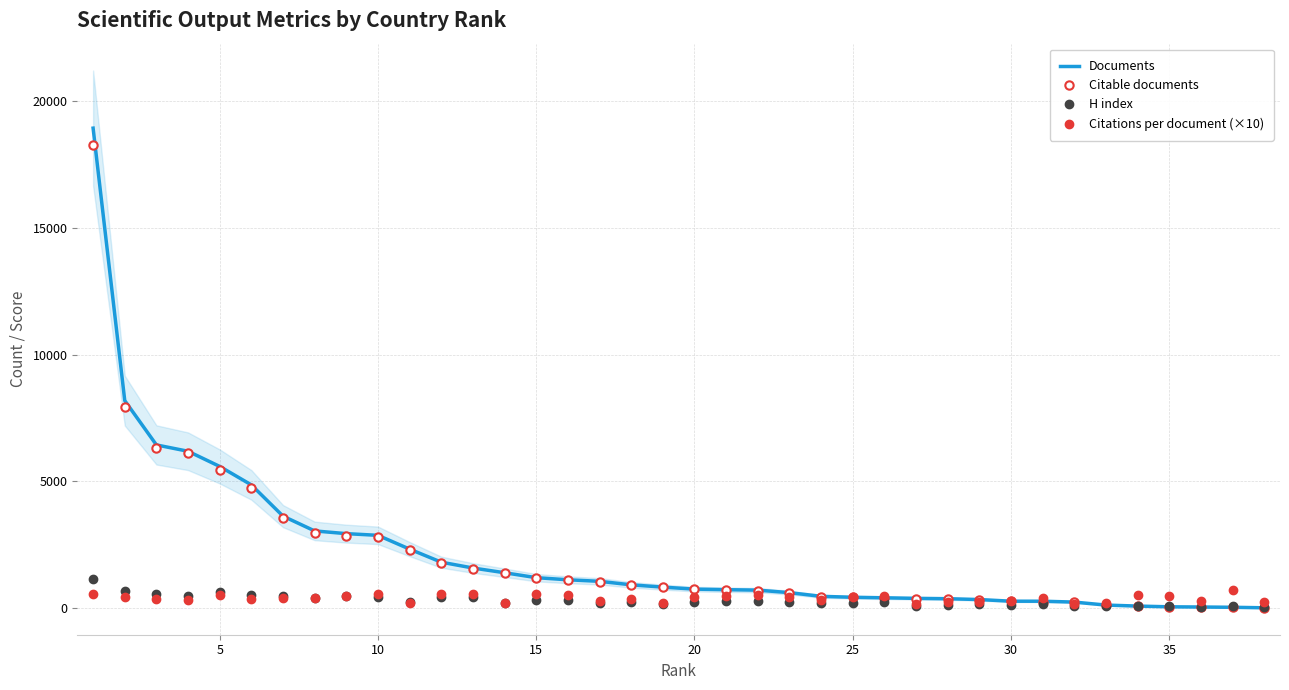

What is the spread (max minus min) of values at 10?

2427.0